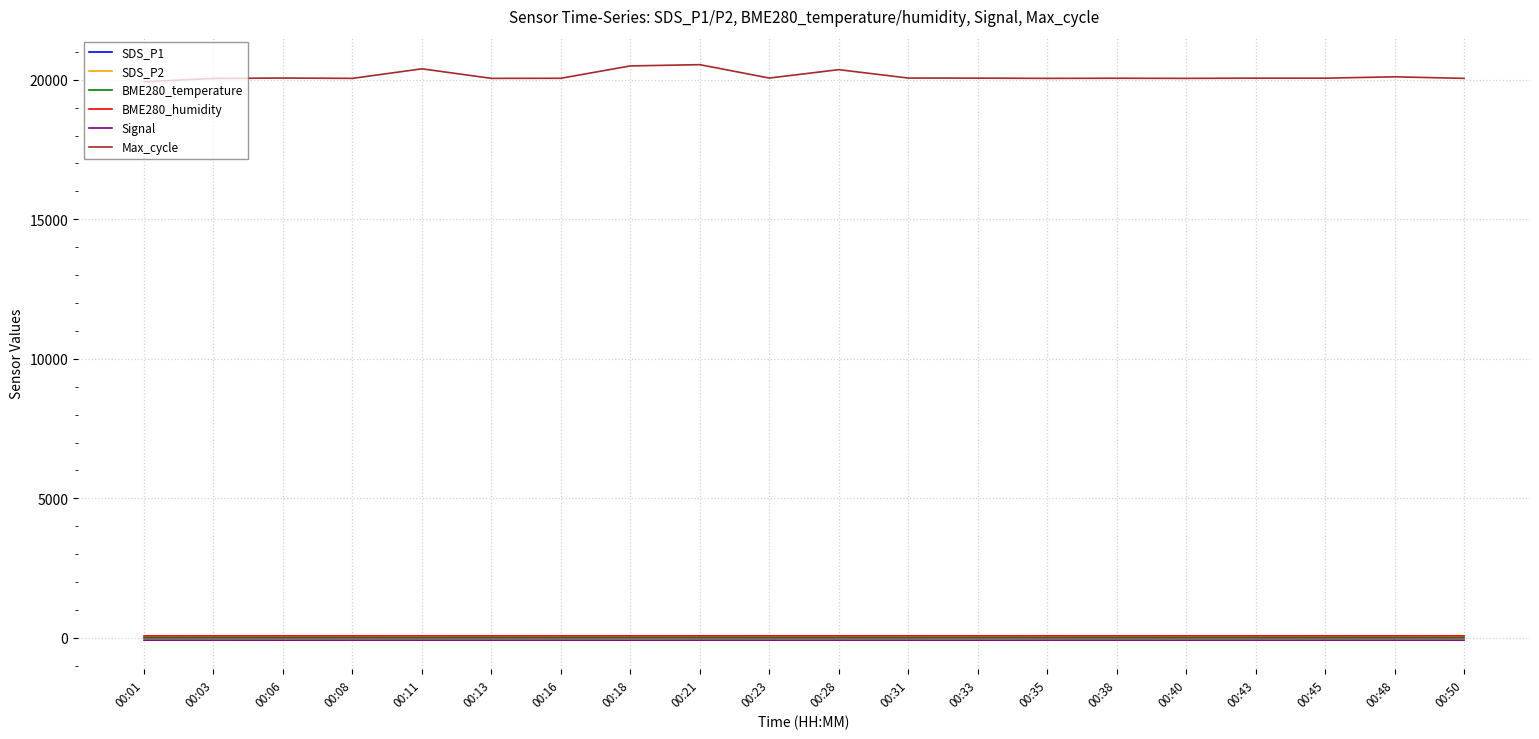

In BME280_temperature, how many points are higher than both neighbors (excluding endpoints)?

2